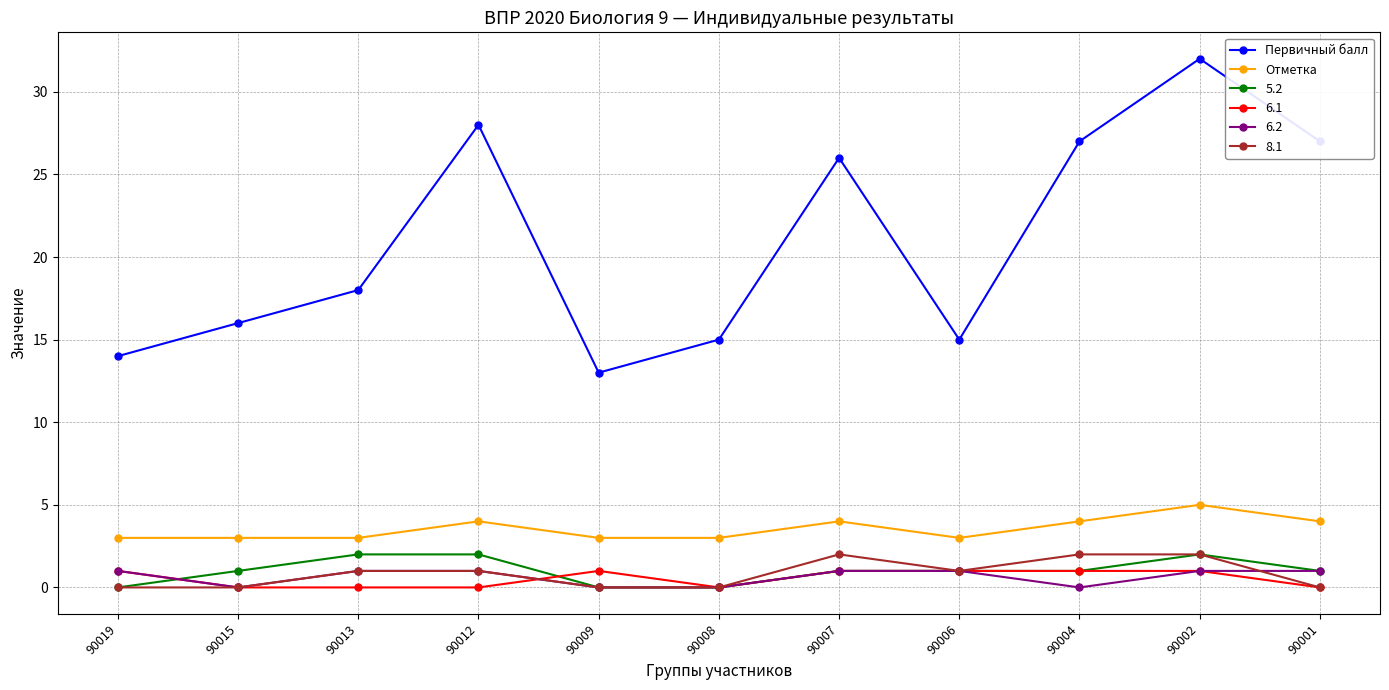

The Первичный балл series shows 12 at 90004. True or false?

False